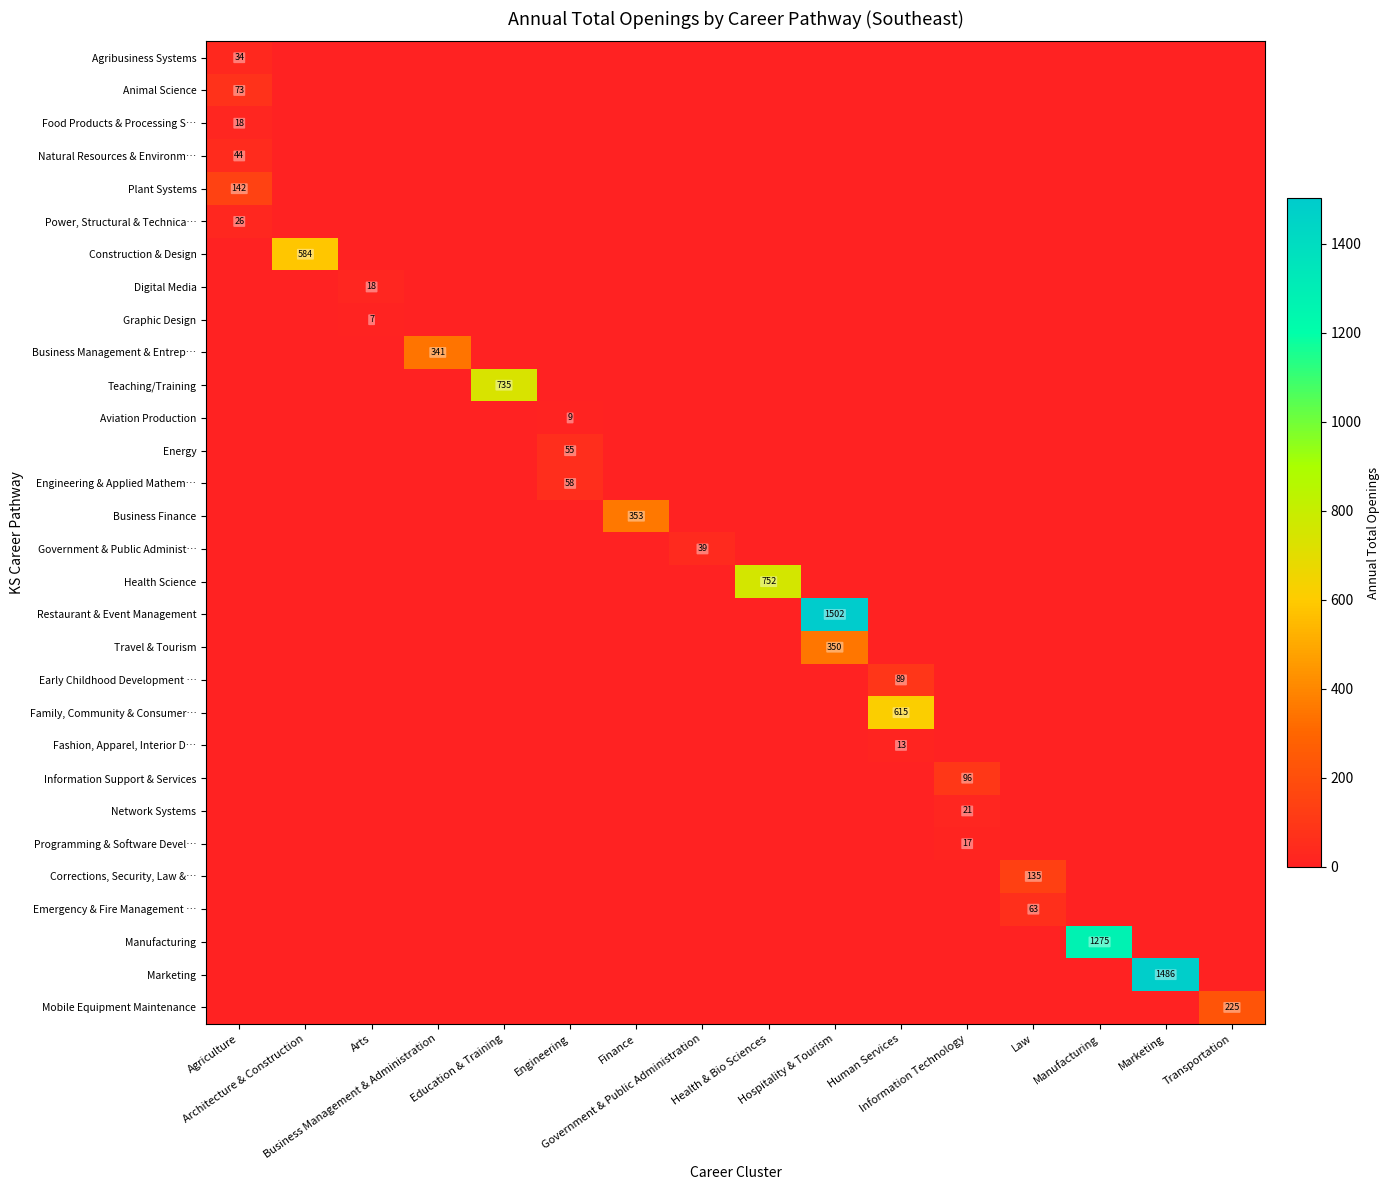

The Restaurant & Event Management series shows 0 at Manufacturing. True or false?

True